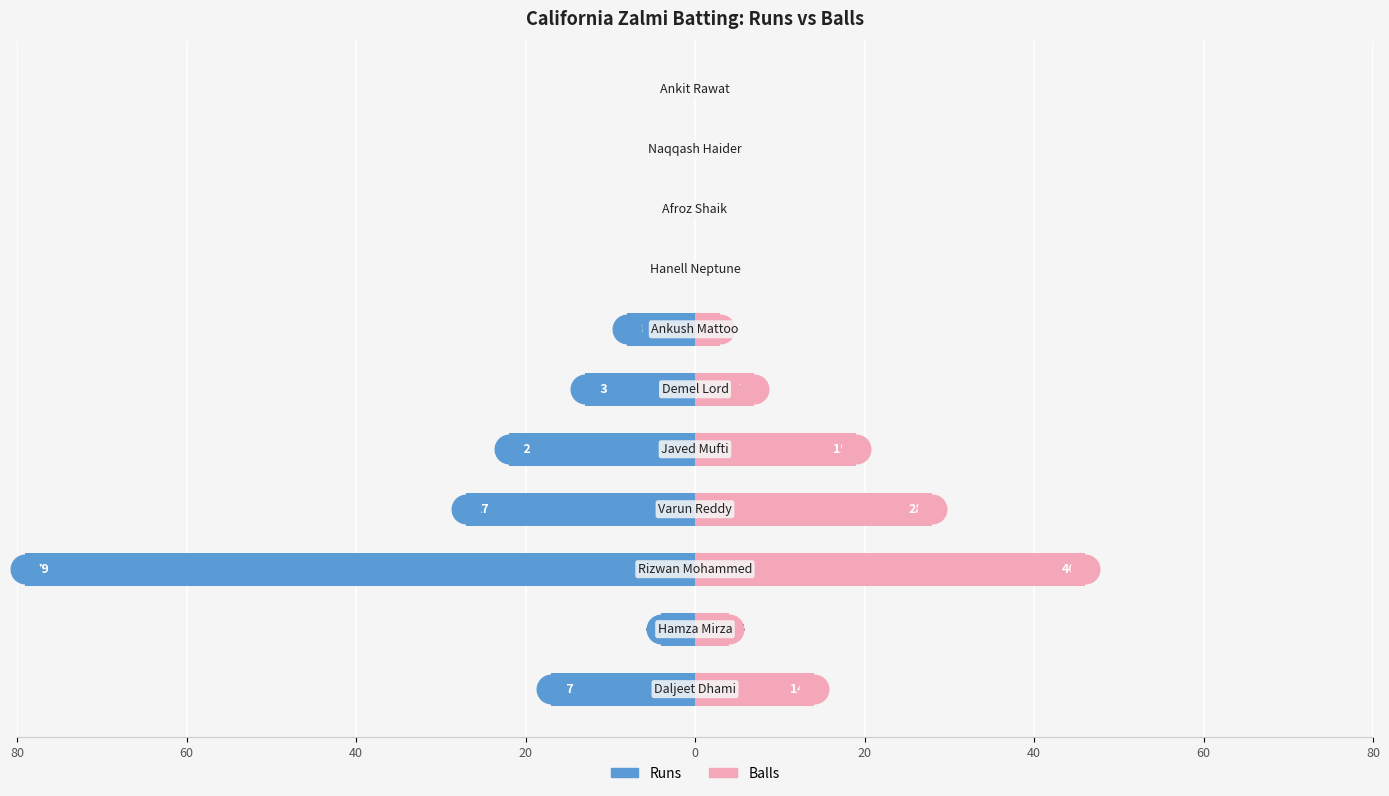

At how many categories does at least one series exceed 26?

2